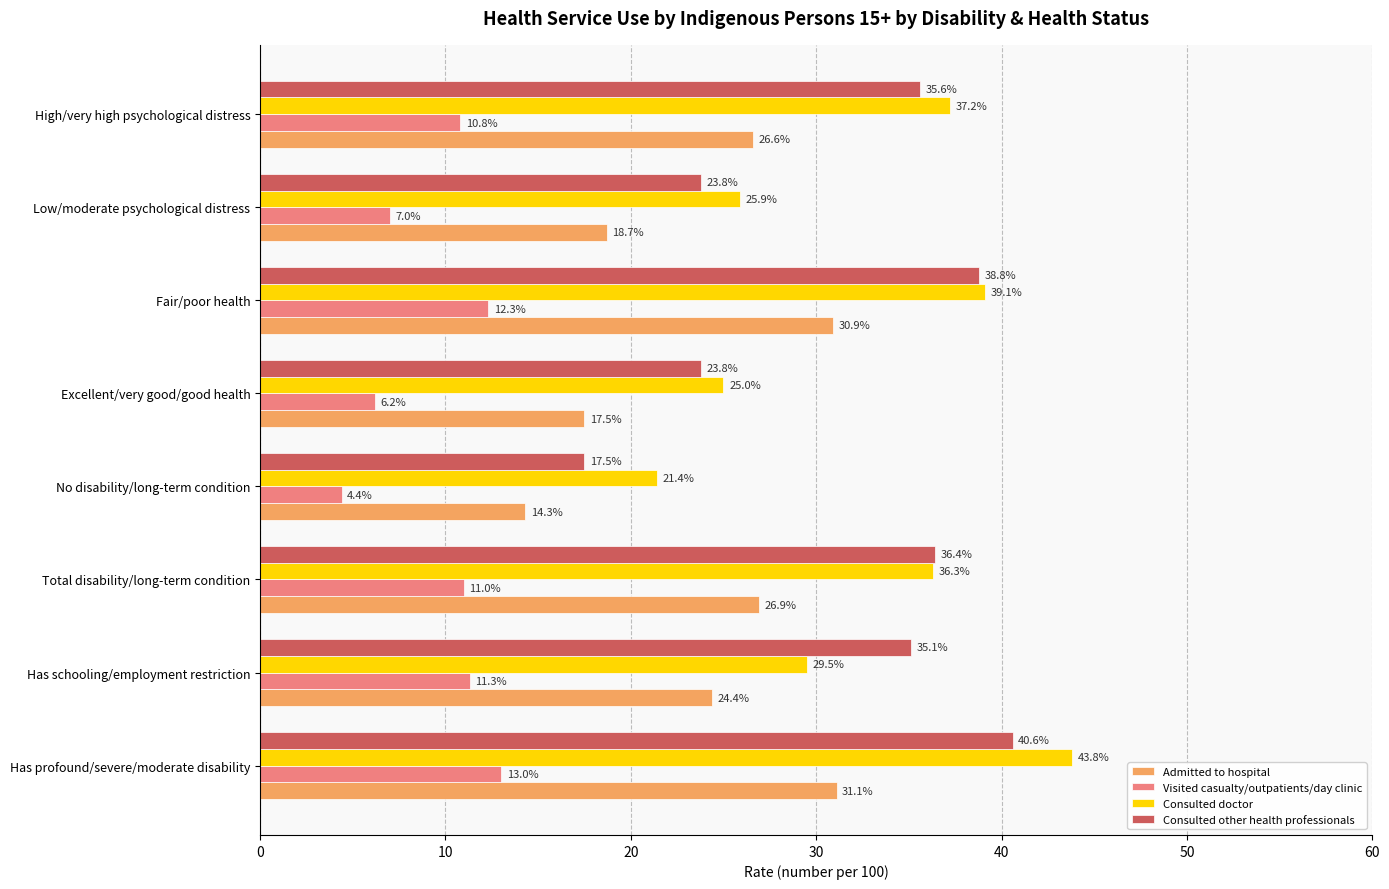

What value does the Admitted to hospital series have at No disability/long-term condition?

14.3